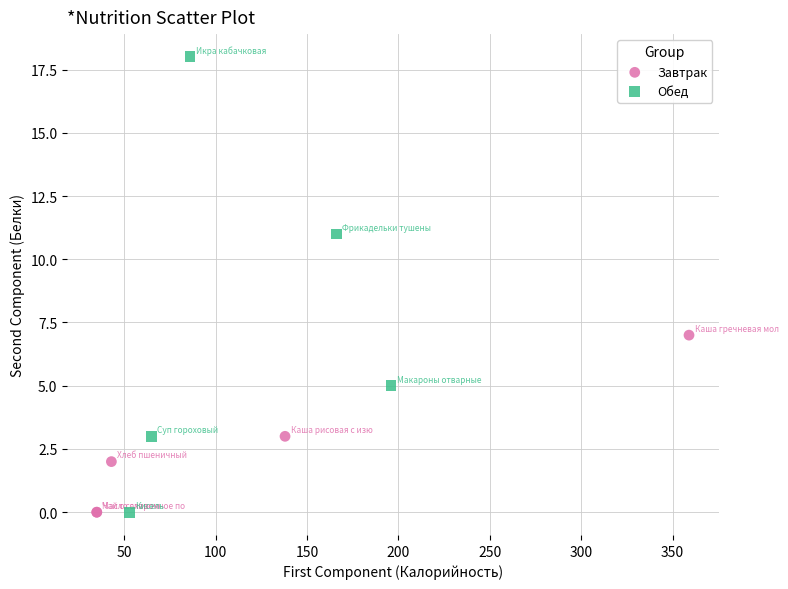

Which series has the widest spread of Y values?

Обед